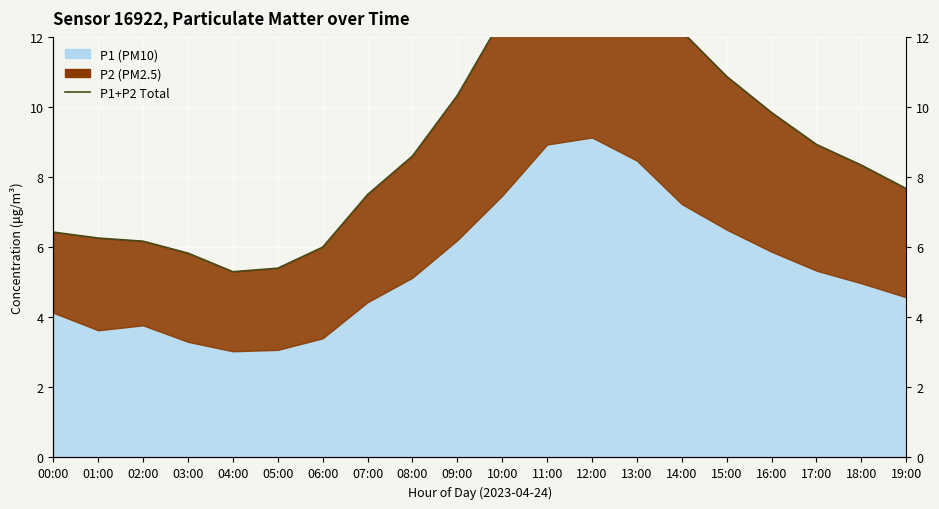

Rank the categories by value from lowest to highest.

04:00, 05:00, 03:00, 06:00, 02:00, 01:00, 00:00, 07:00, 19:00, 18:00, 08:00, 17:00, 16:00, 09:00, 15:00, 14:00, 10:00, 13:00, 11:00, 12:00